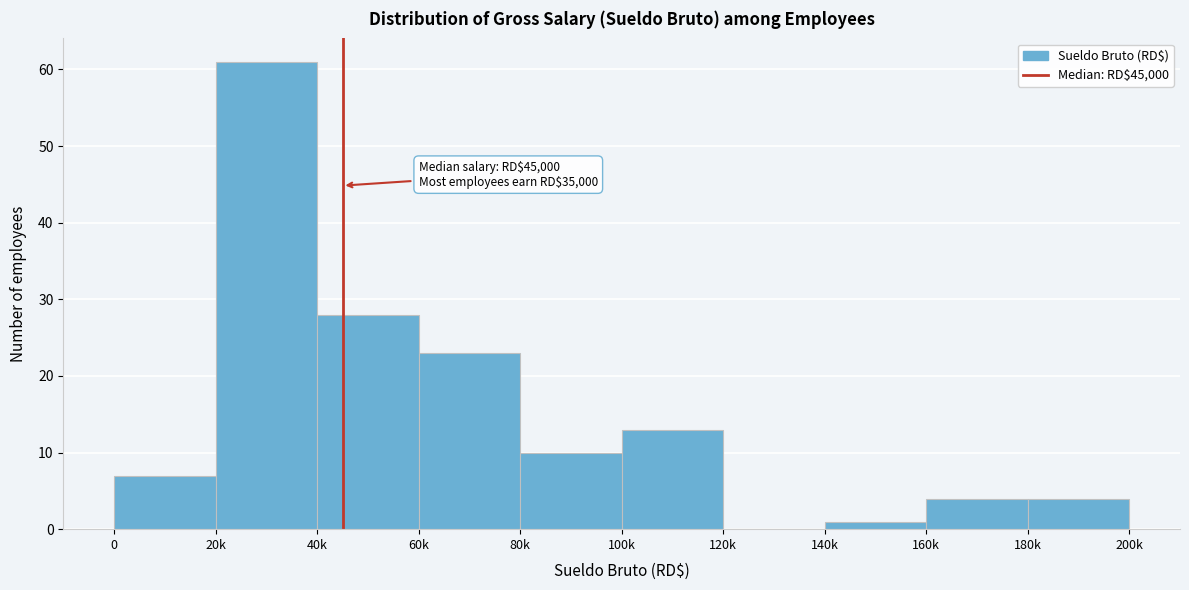

Reading left to right, extract all data points from this chart.

0=7	20k=61	40k=28	60k=23	80k=10	100k=13	120k=0	140k=1	160k=4	180k=4